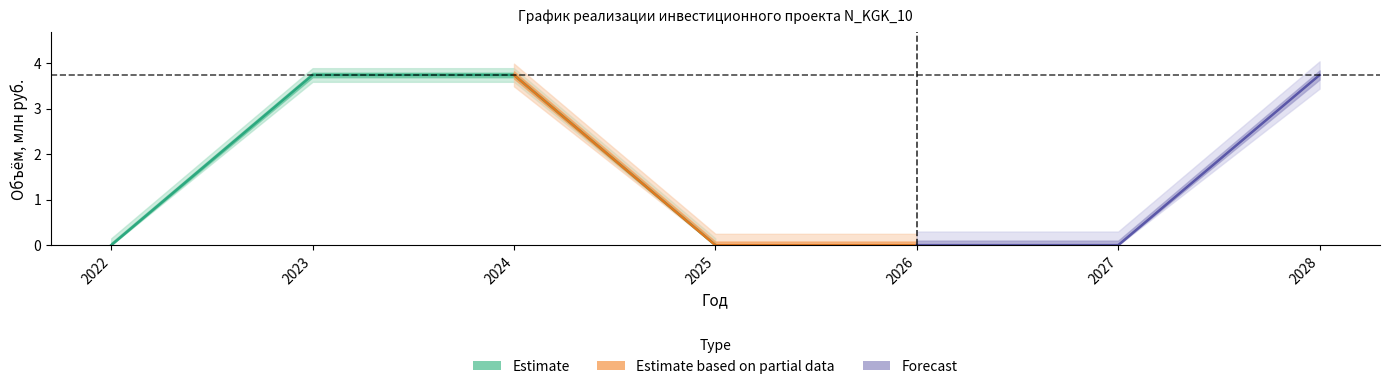

What is the maximum value shown in the chart?

3.7